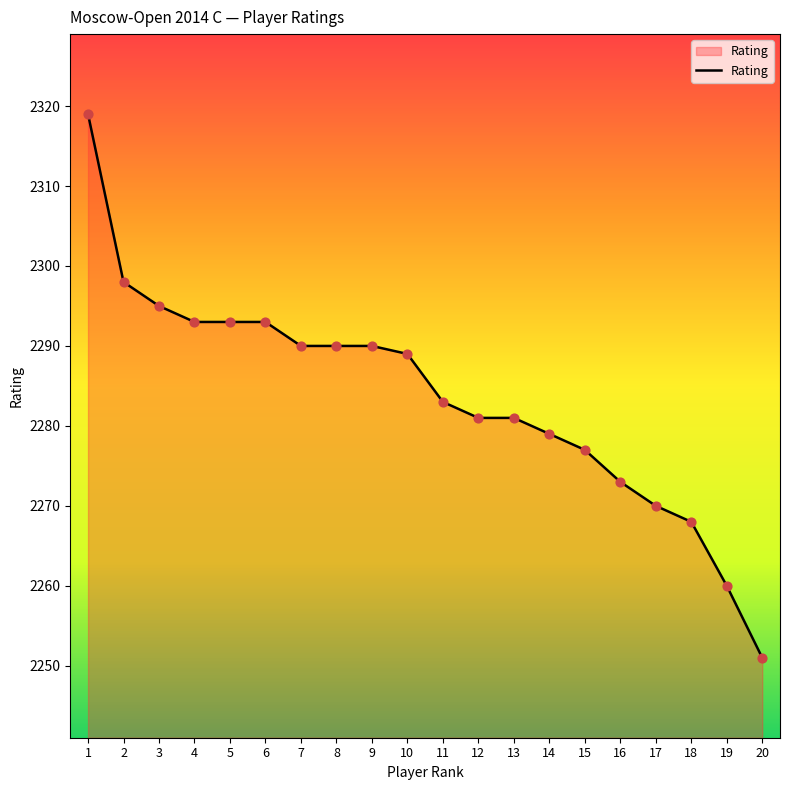

Between 5 and 20, which is larger?

5